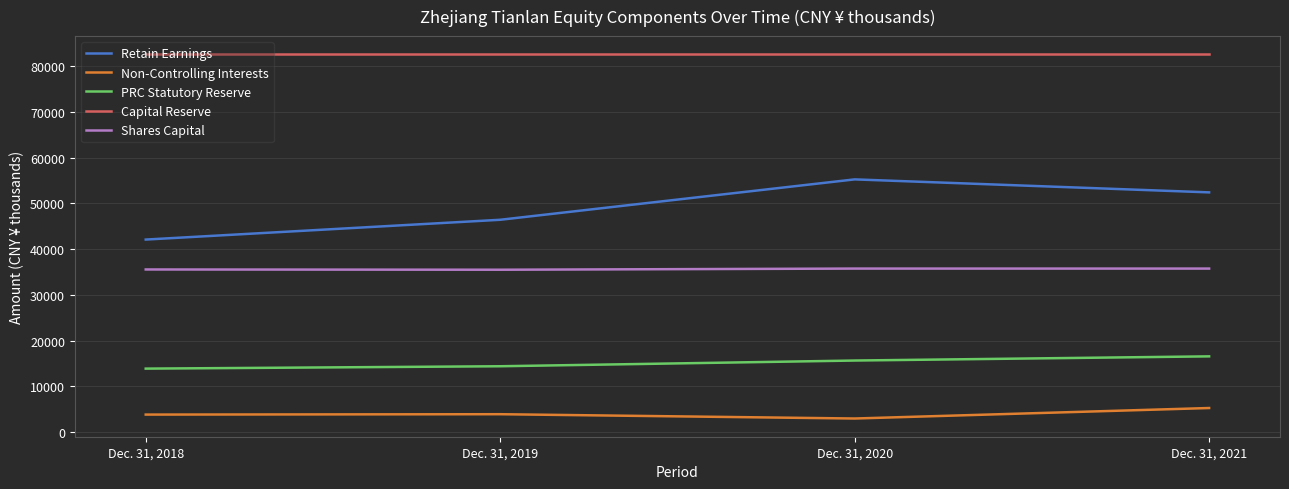

Is the value of Shares Capital at Dec. 31, 2018 greater than the value of Capital Reserve at Dec. 31, 2020?

No